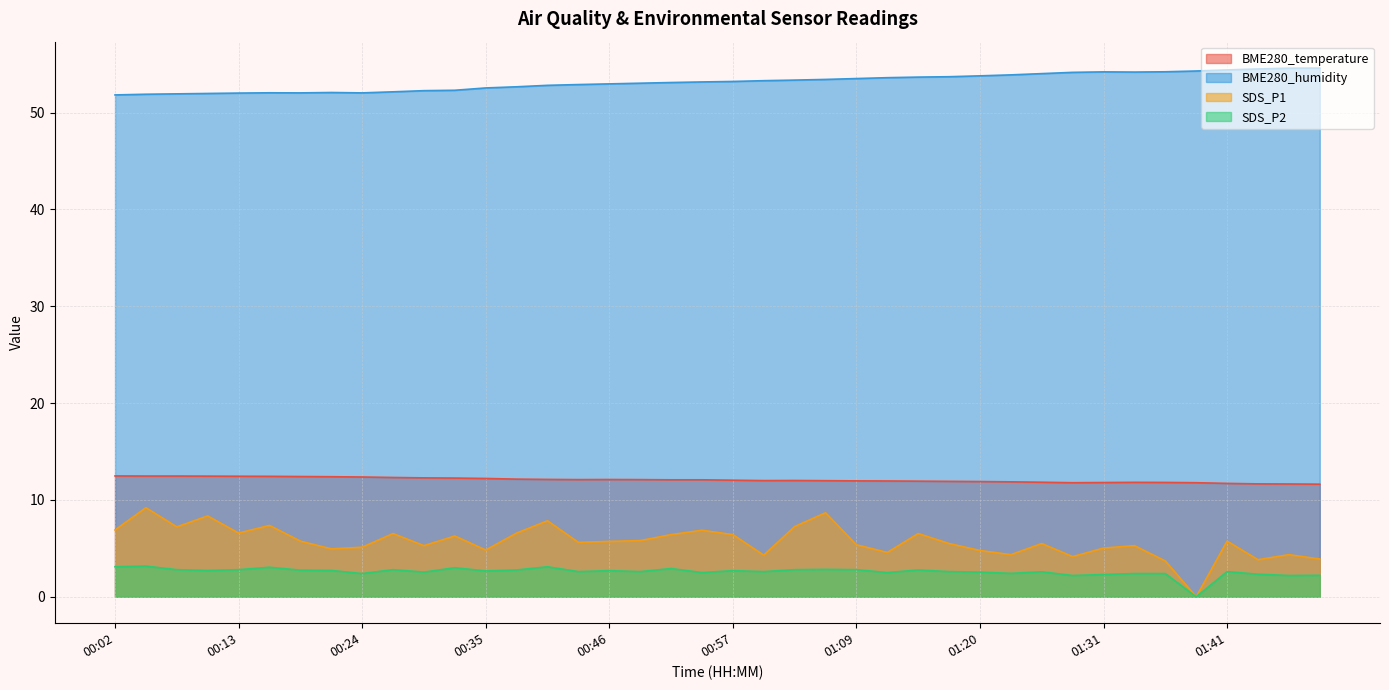

What value does the SDS_P1 series have at 00:49?

5.8